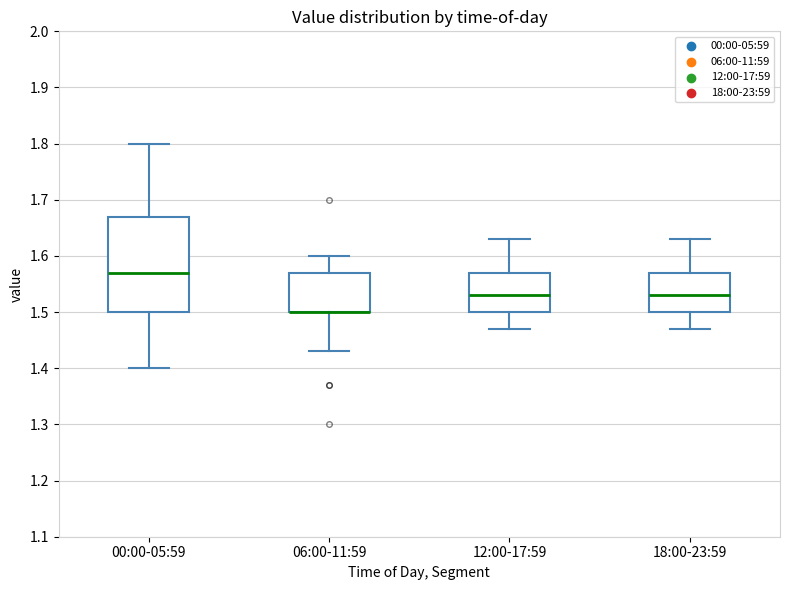

Reading left to right, read every box against the y-axis: the position of its median line, the range the box covers, and the ends of its whiskers. The values are not printed on the chart, so give them approximately, as read against the axis.

00:00-05:59: median 1.57, box 1.50 to 1.67, whiskers 1.40 to 1.80
06:00-11:59: median 1.50 (drawn on the box's lower edge), box 1.50 to 1.57, whiskers 1.43 to 1.60
12:00-17:59: median 1.53, box 1.50 to 1.57, whiskers 1.47 to 1.63
18:00-23:59: median 1.53, box 1.50 to 1.57, whiskers 1.47 to 1.63